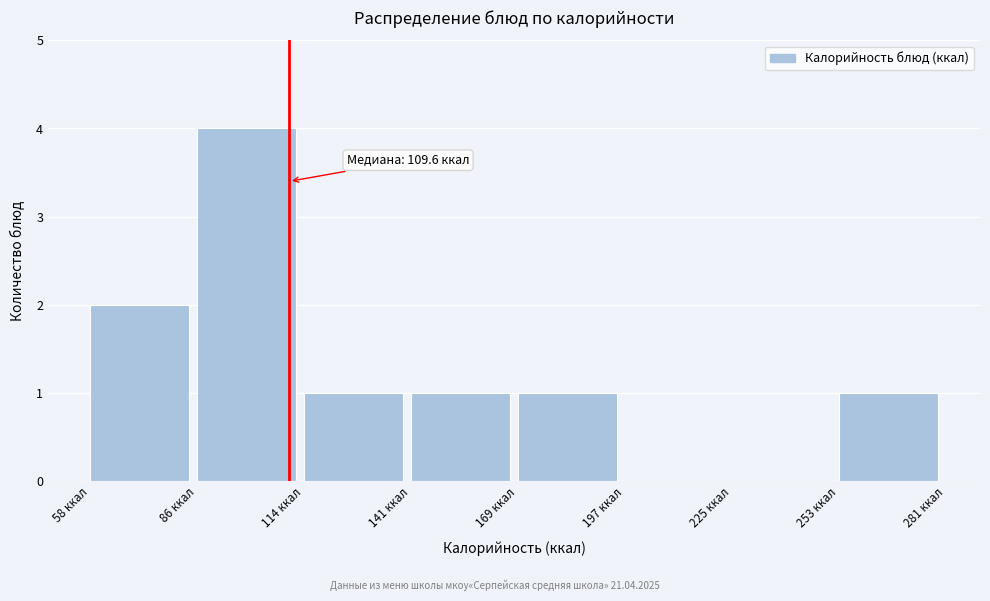

Over which range of the x-axis is the bar tallest?

85 to 115